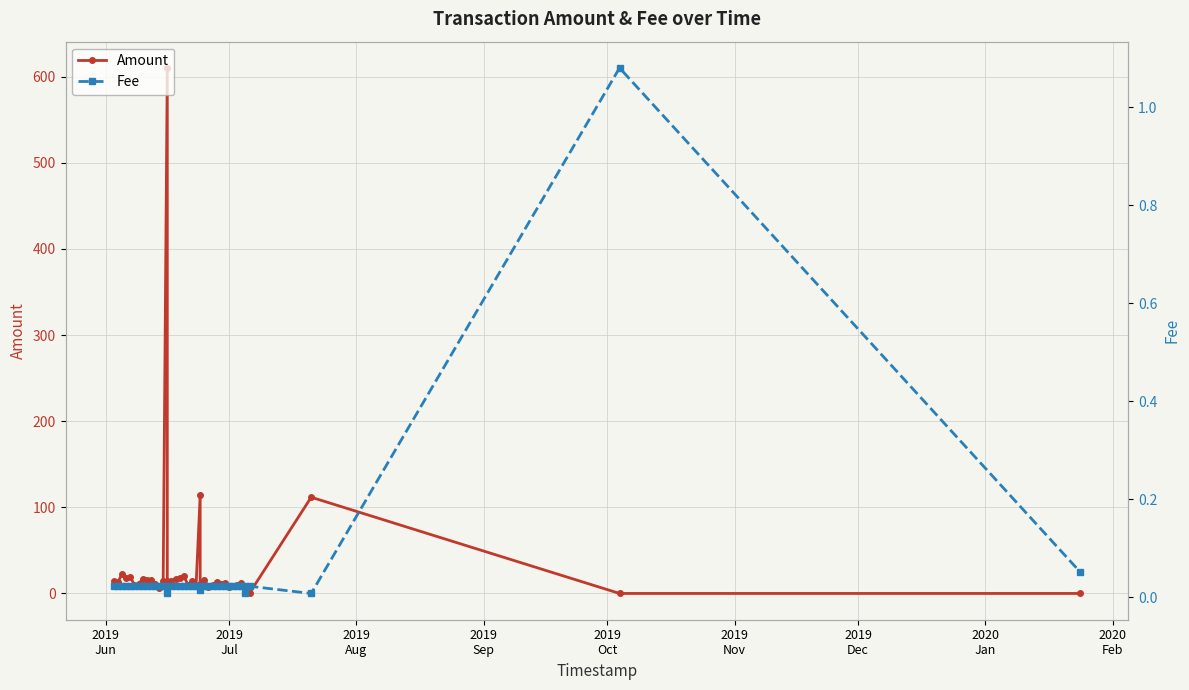

True or false: Fee has more than 1 points higher than both neighbors.

True